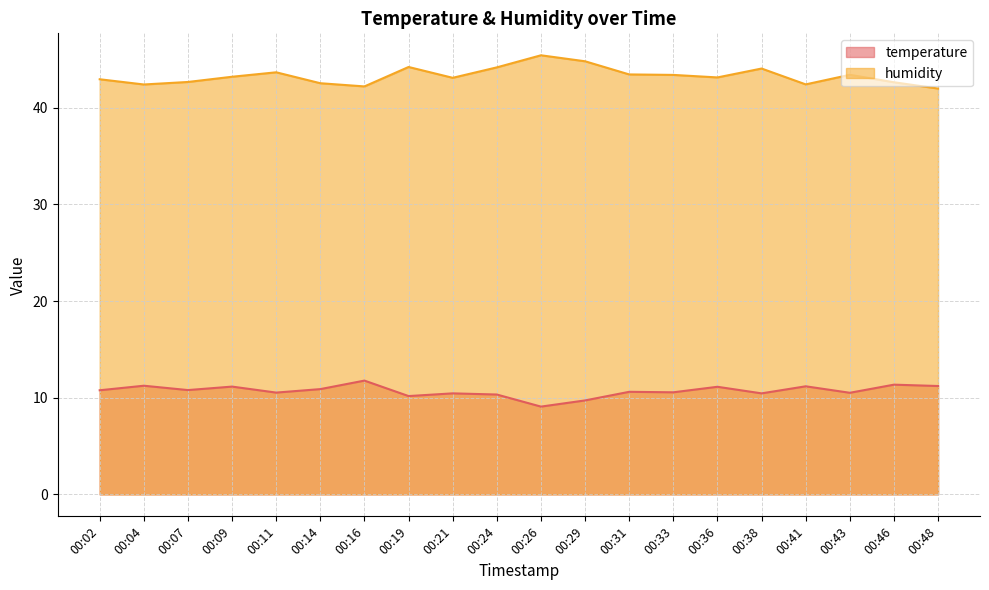

True or false: humidity and temperature cross at least once.

False